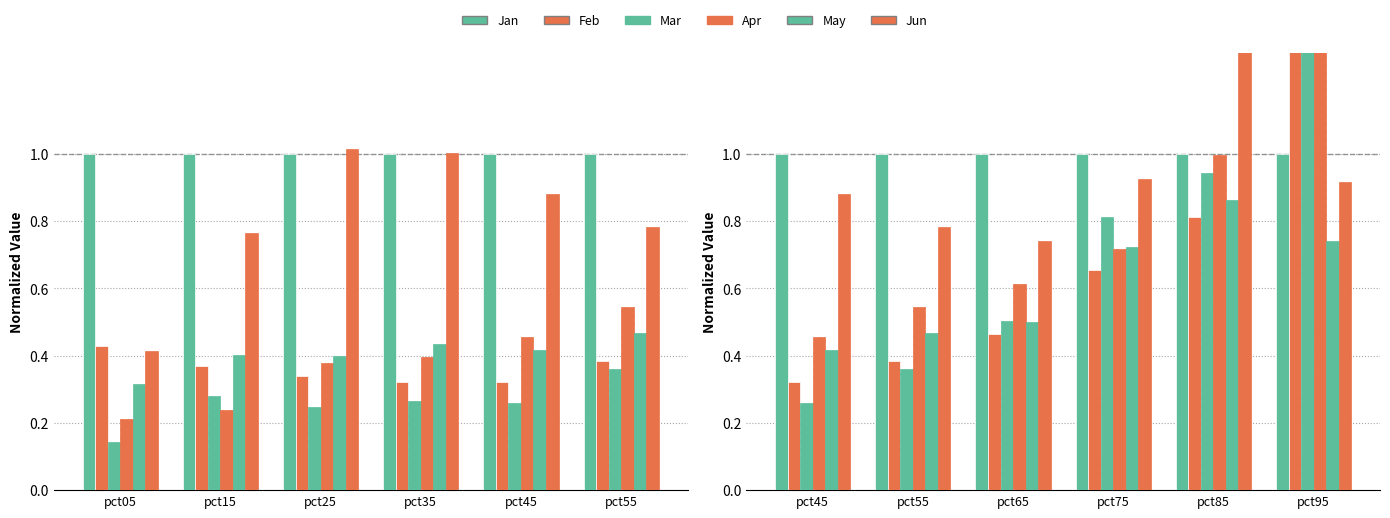

Which series has the widest spread of values?

Feb